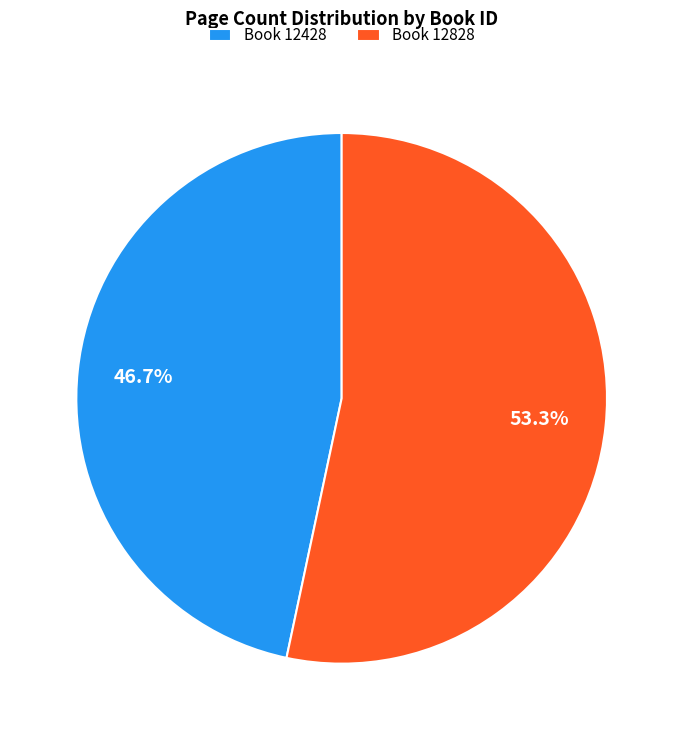

To the nearest percent, what is the average slice percentage?

50%